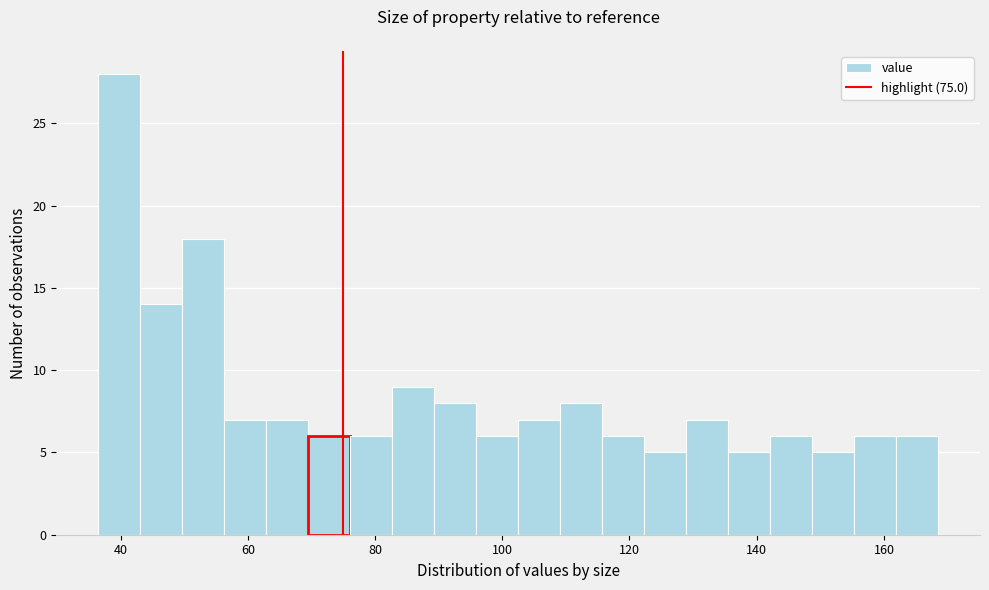

Around what value on the x-axis is the tallest bar? Give the approximate position of its centre, as read against the axis.

40